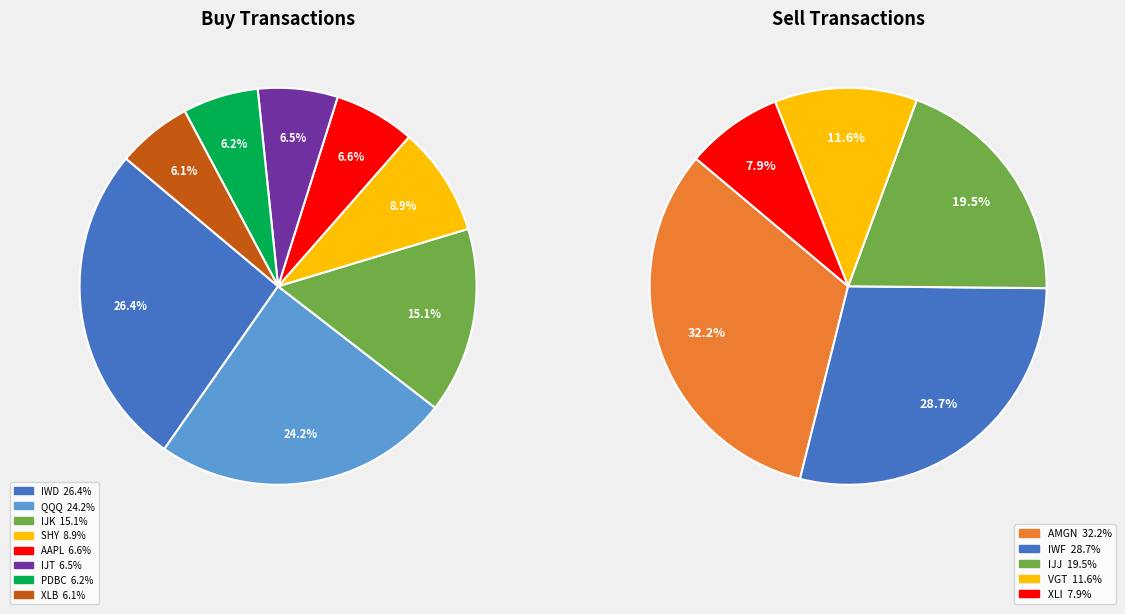

Does PDBC Buy represent more than half of the total?

No